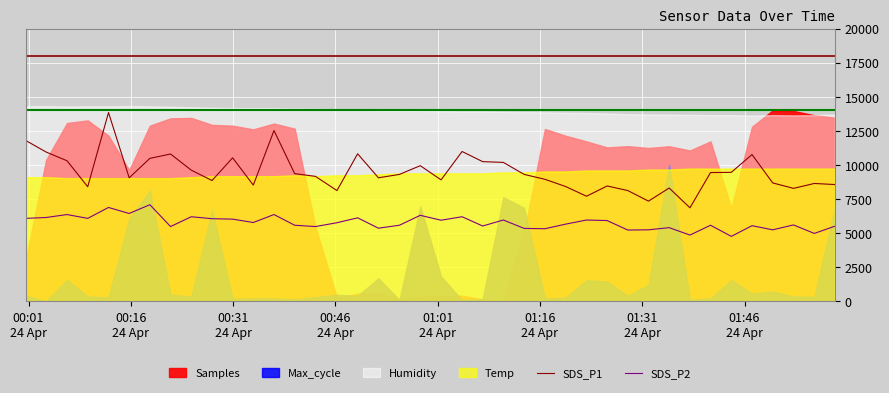

What is the lowest value of the SDS_P1 series?

6856.0